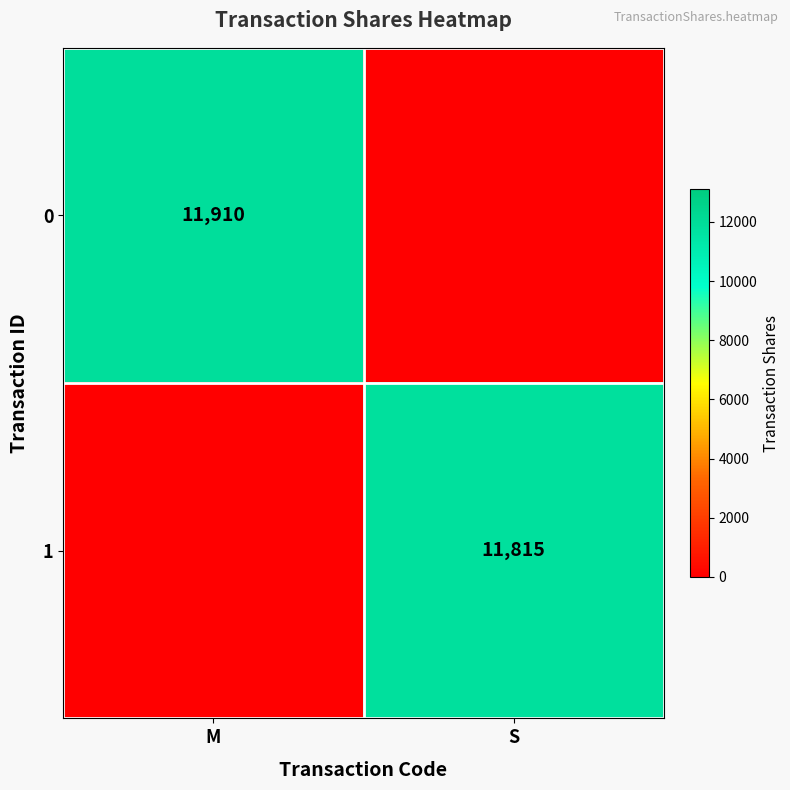

True or false: 1 has a value of 11815 at S.

True